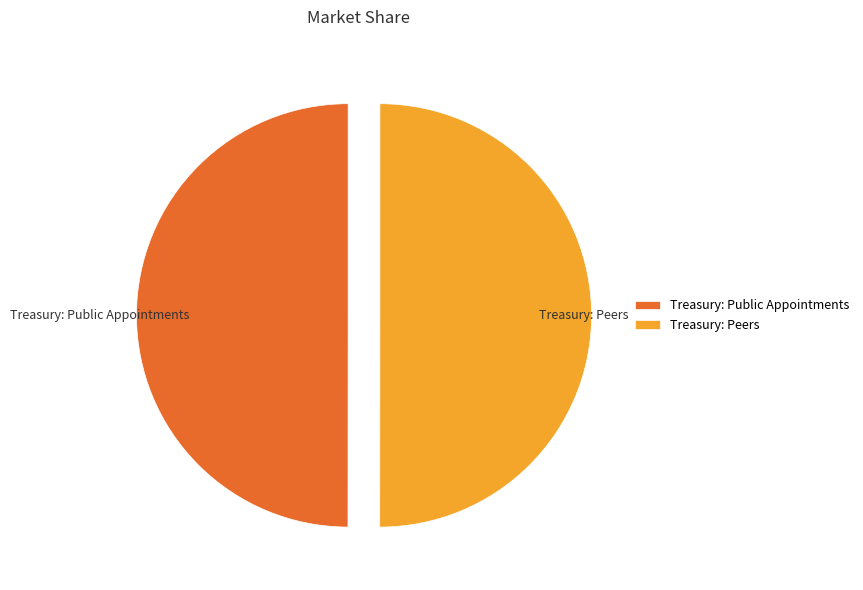

What is the ratio of the value at Treasury: Public Appointments to the value at Treasury: Peers?

1.0